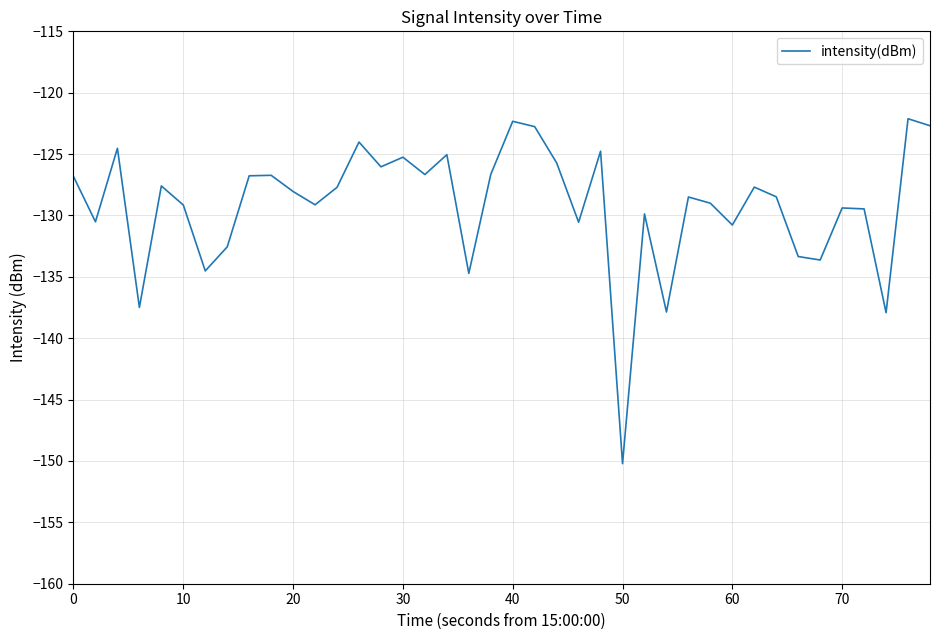

What is the minimum value shown in the chart?

-150.2